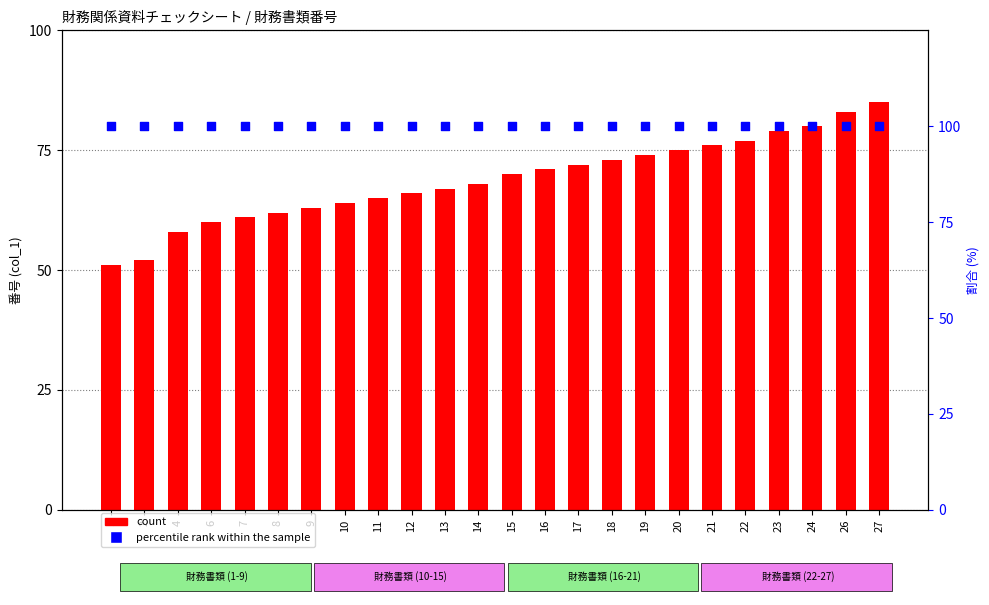

At which category is the sum across all series the highest?

27